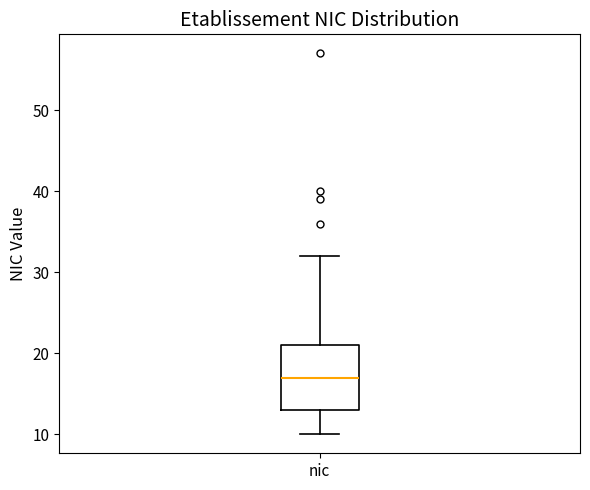

Where is the lower edge of the box for nic on the y-axis? The values are not printed on the chart, so give them approximately, as read against the axis.

13